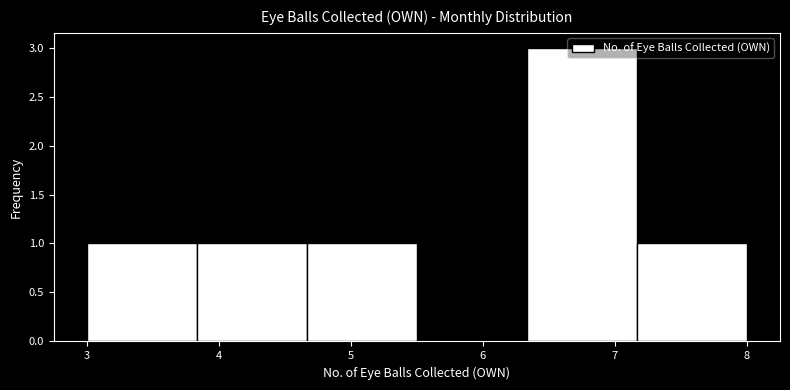

What is the height of the bar covering 4.7 to 5.5 on the x-axis? Neither the bar edges nor the heights are printed on the chart, so give them approximately, as read against the axes.

1